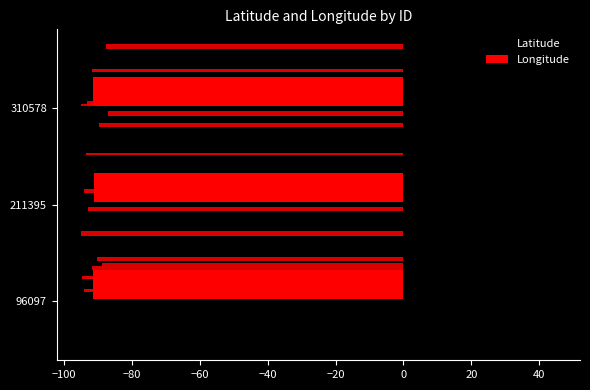

What are all the series names shown in the legend?

Latitude, Longitude